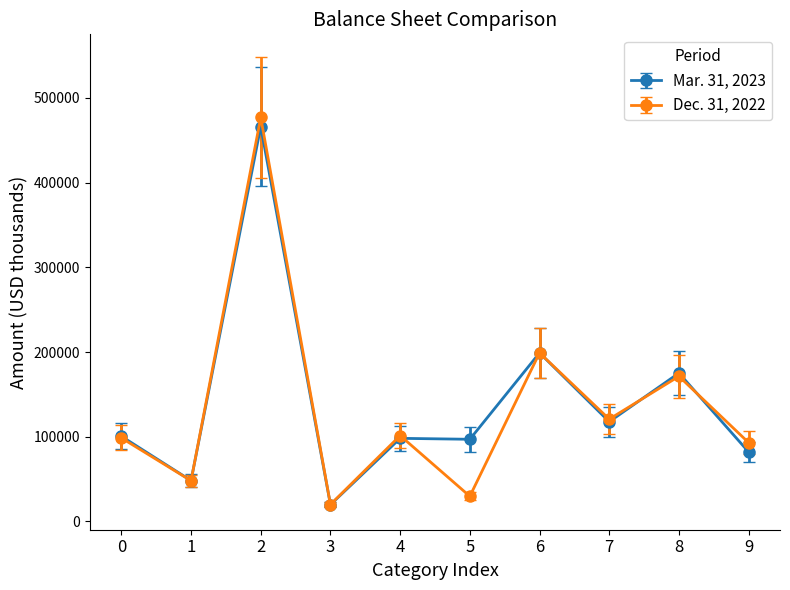

How many data points in Dec. 31, 2022 are less than 101410?

5